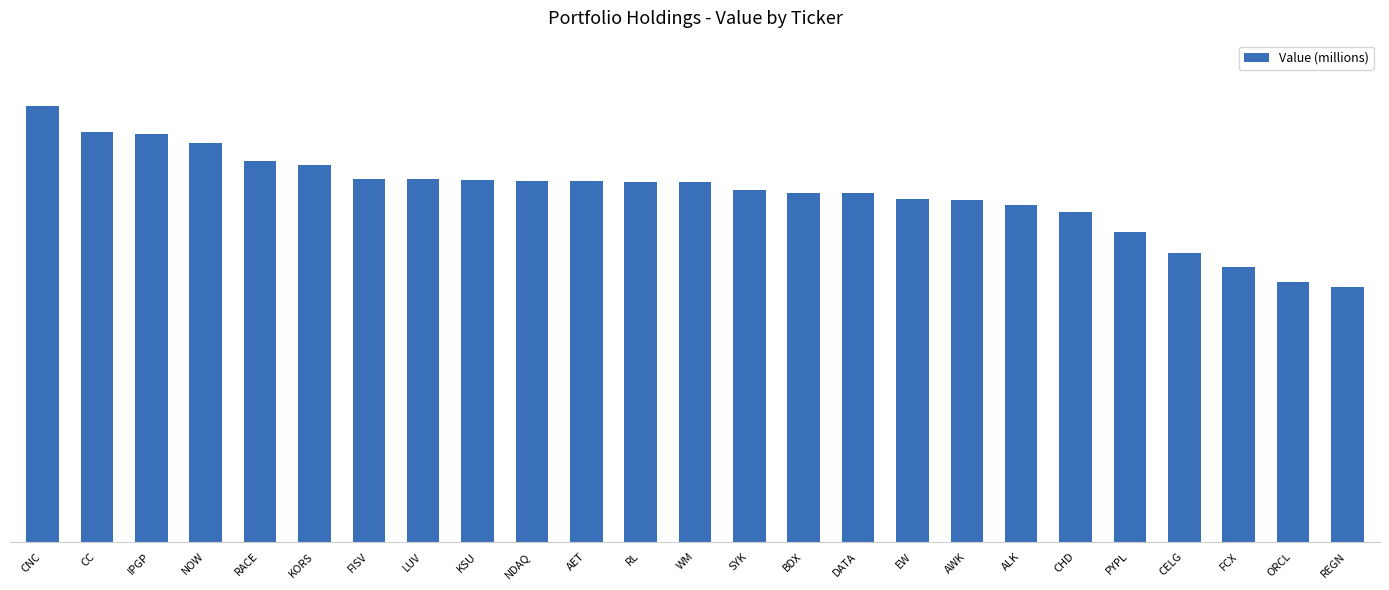

Are the bars horizontal?

No